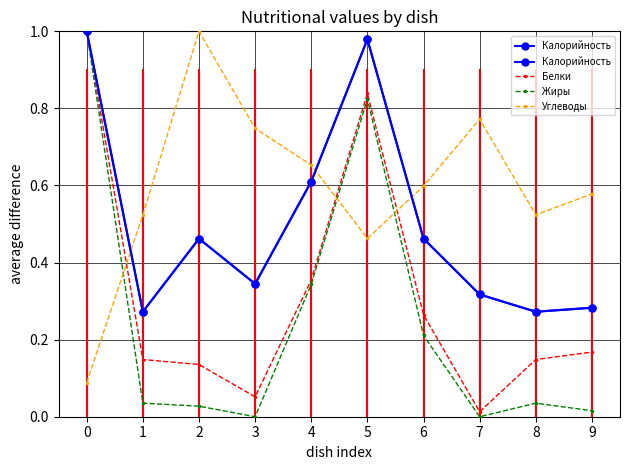

Which series has the largest range (max minus min)?

Жиры